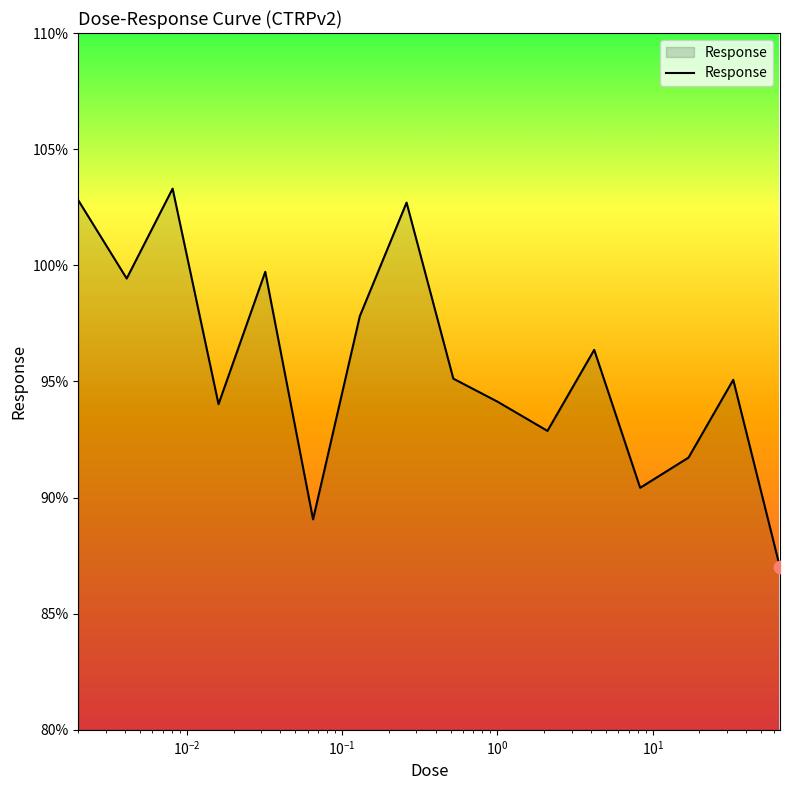

What is the difference between the maximum and minimum values?

16.3